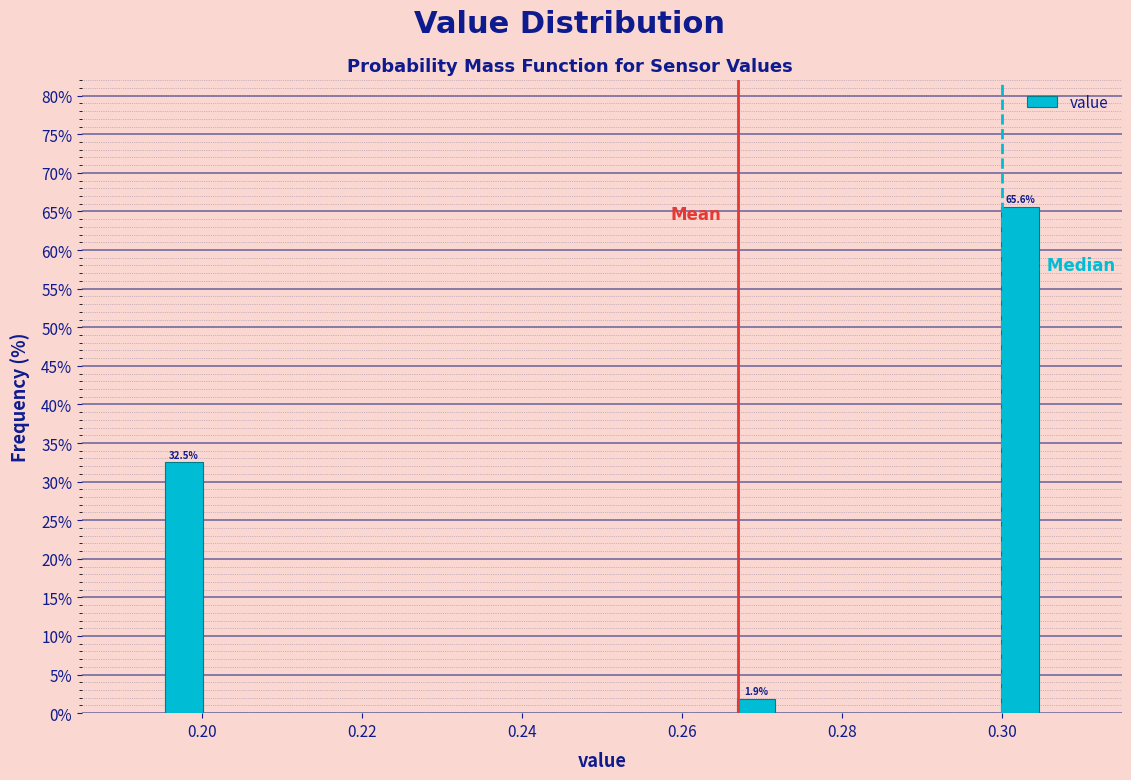

Around what value on the x-axis is the tallest bar? Give the approximate position of its centre, as read against the axis.

0.302